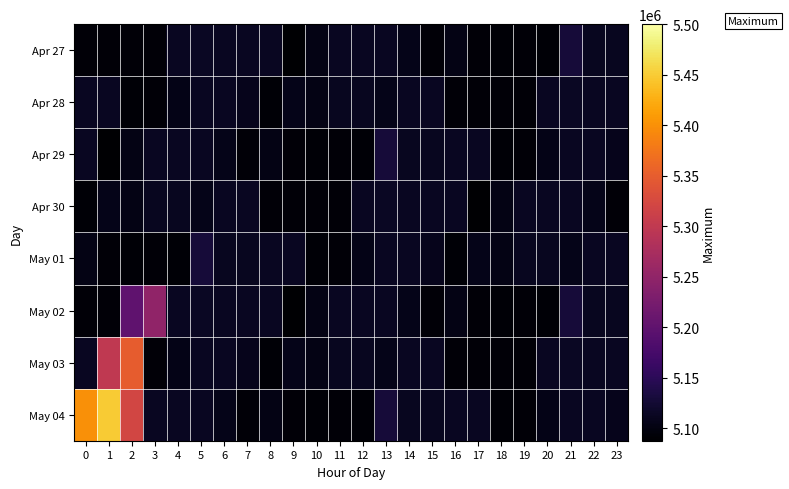

At which category does the chart reach its minimum across all series?

9